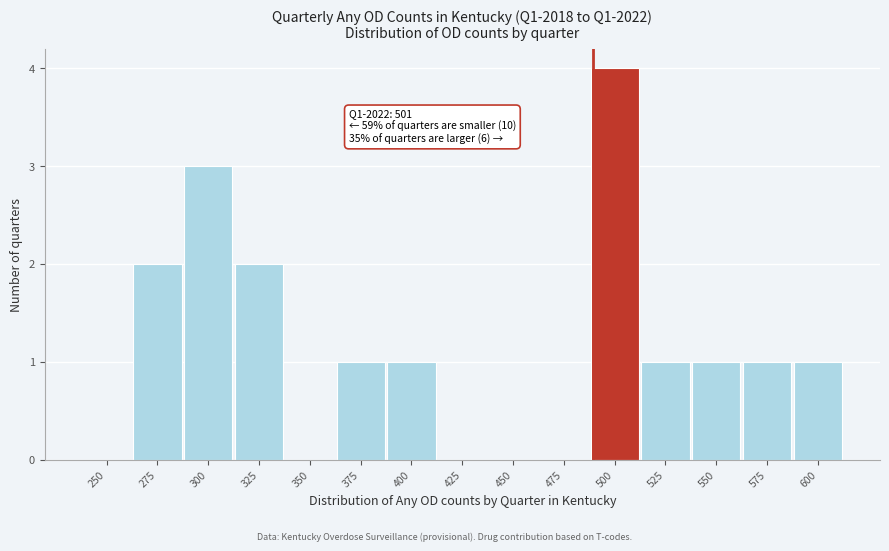

Reading left to right, what are all the values shown in this chart?

250=0	275=2	300=3	325=2	350=0	375=1	400=1	425=0	450=0	475=0	500=4	525=1	550=1	575=1	600=1